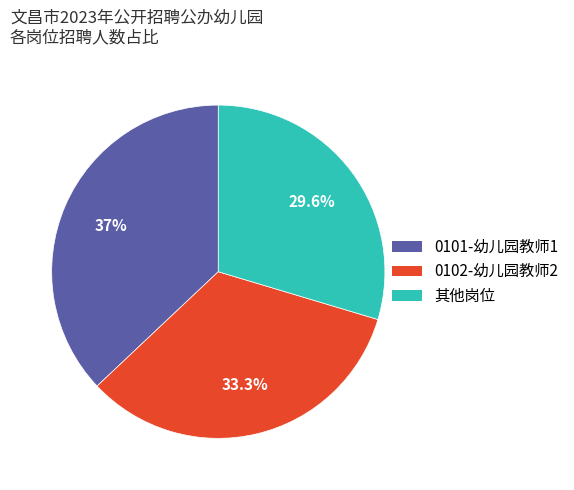

Does 0102-幼儿园教师2 account for over 50% of the chart?

No